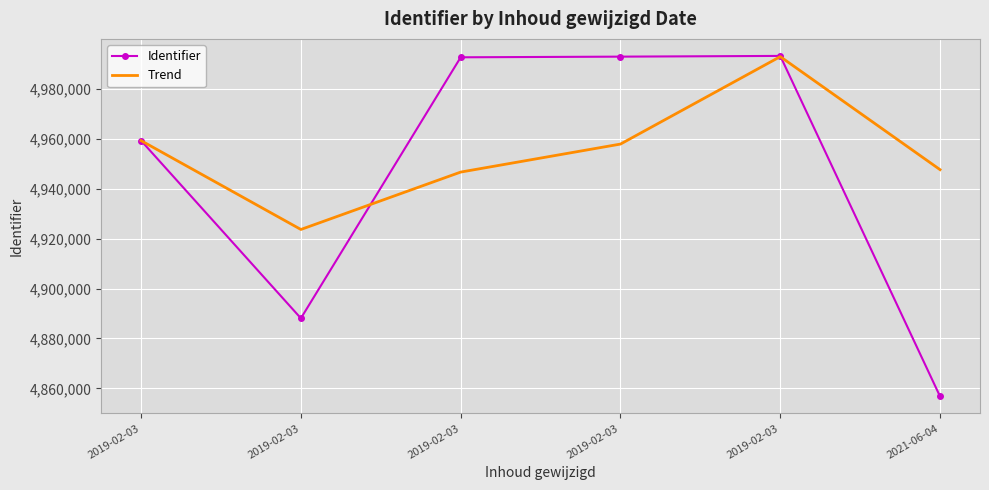

Which series has the largest range (max minus min)?

Identifier